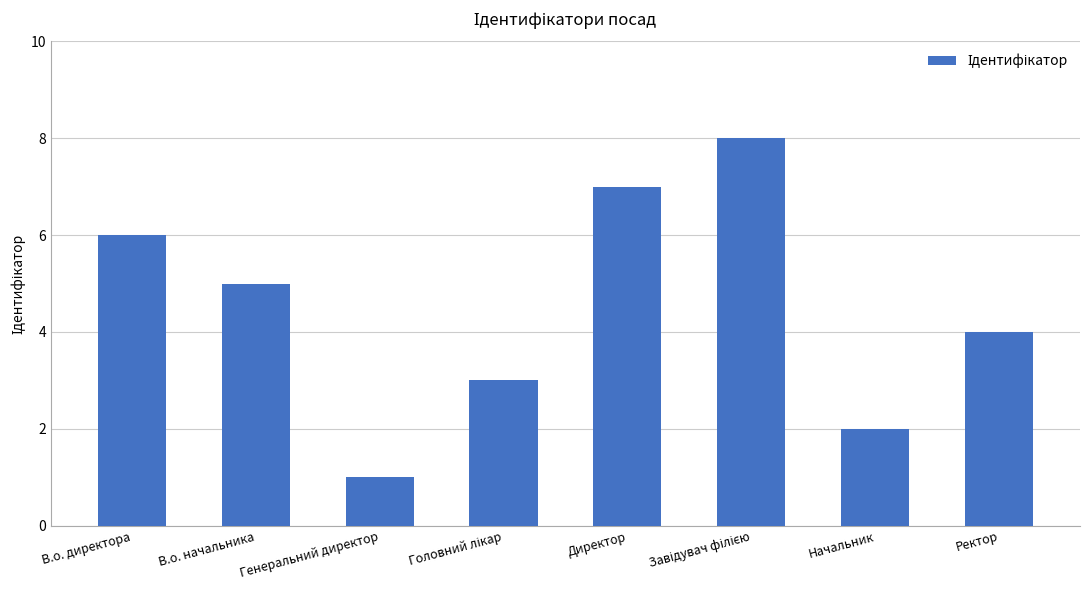

What is the maximum value shown in the chart?

8